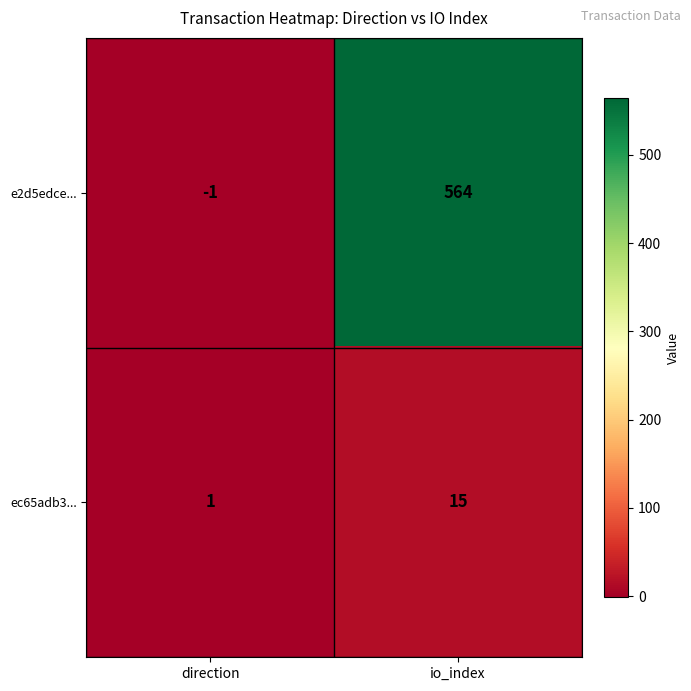

Between direction and io_index, which series saw the biggest shift?

e2d5edce...